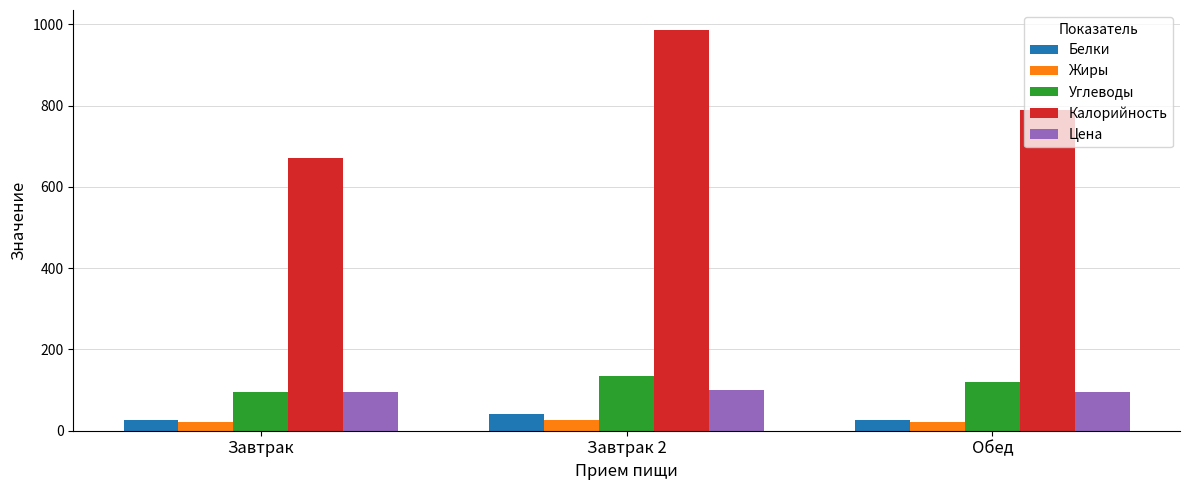

What is the value of the Белки bar at the 1st from the left?

25.6